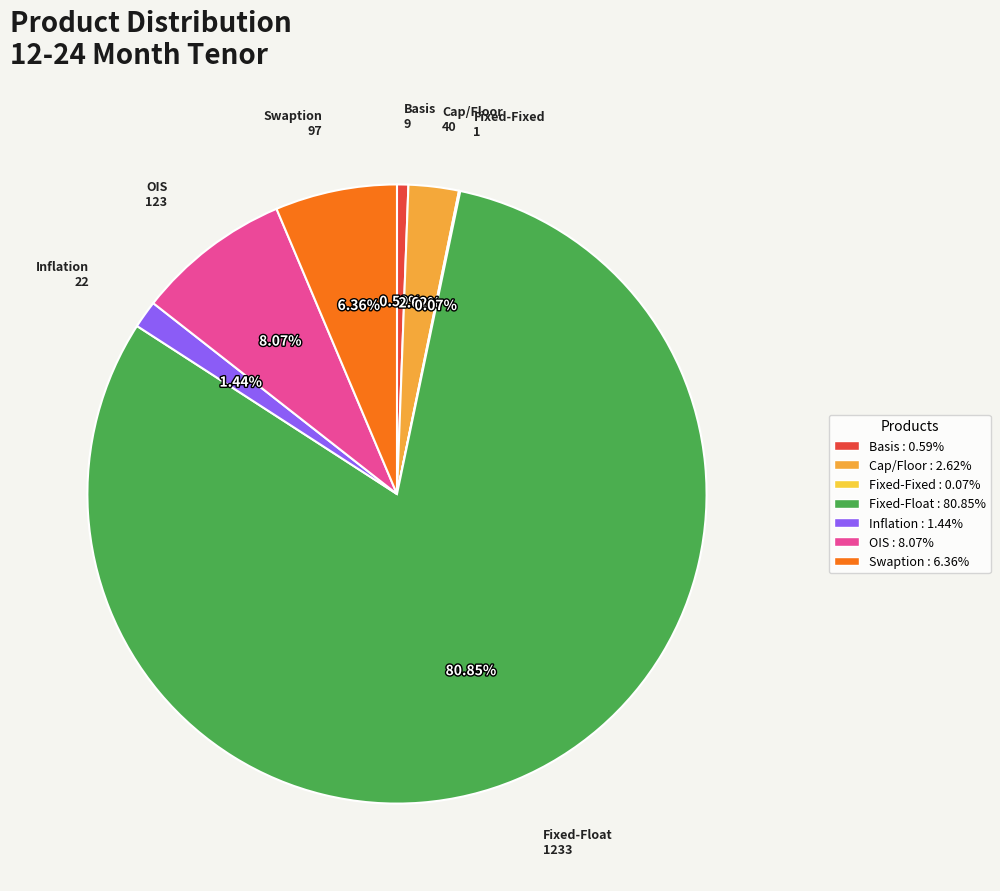

Approximately how many times larger is the value at Swaption : 6.36% compared to Cap/Floor : 2.62%?

2.4